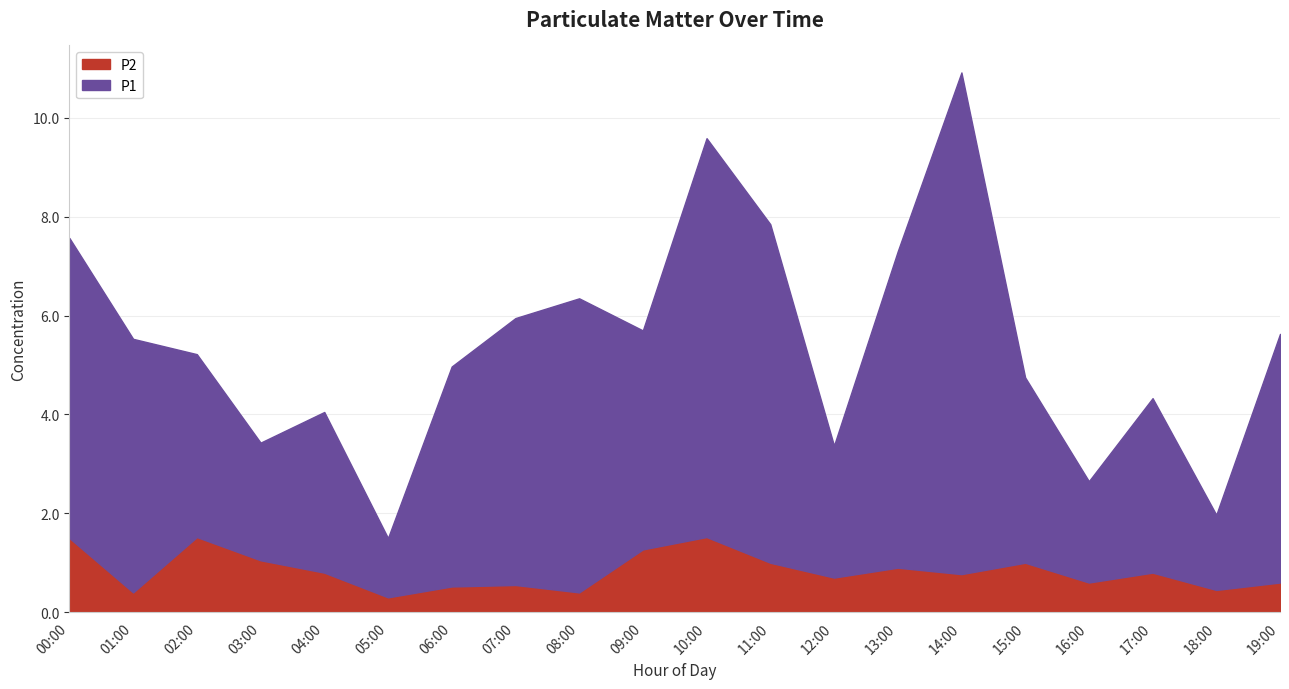

What value does the P1 series have at 03:00?

2.4